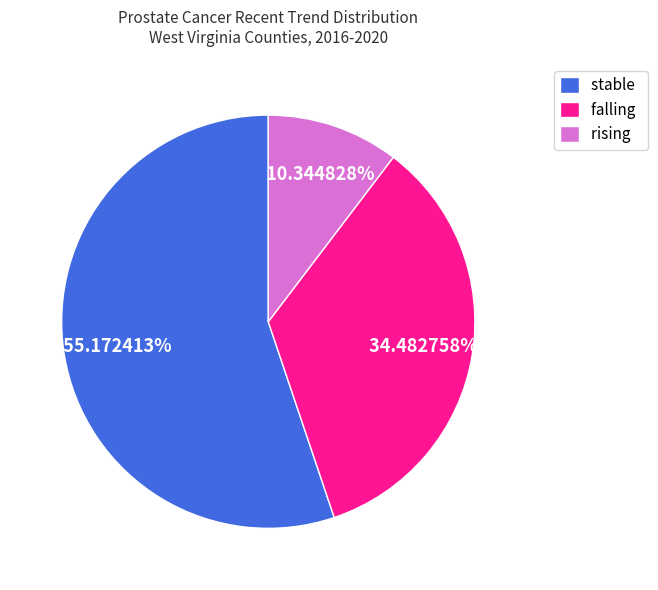

To the nearest percent, what percentage of the pie is falling?

34%